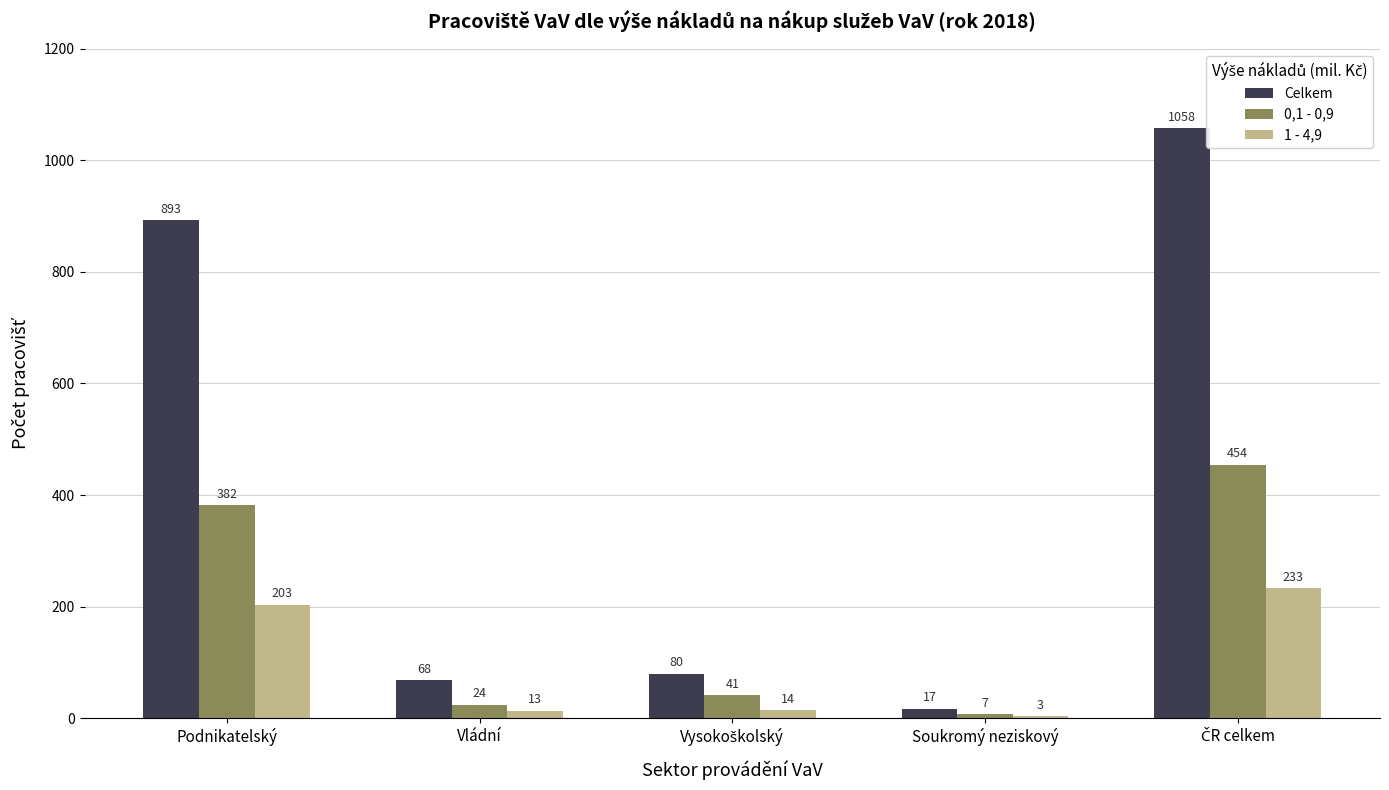

Between Vládní and Soukromý neziskový, which series saw the biggest shift?

Celkem